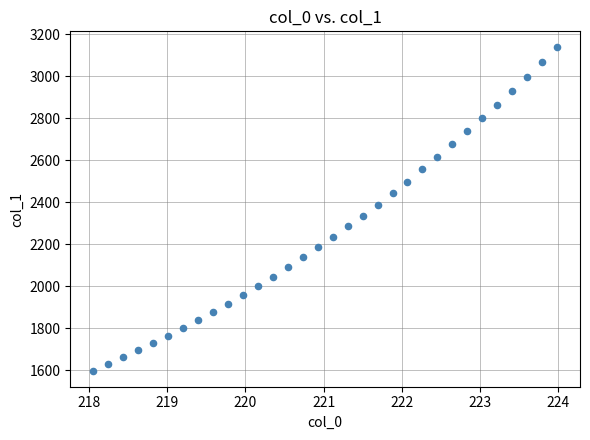

What is the range of Y values (max minus min)?

1539.4